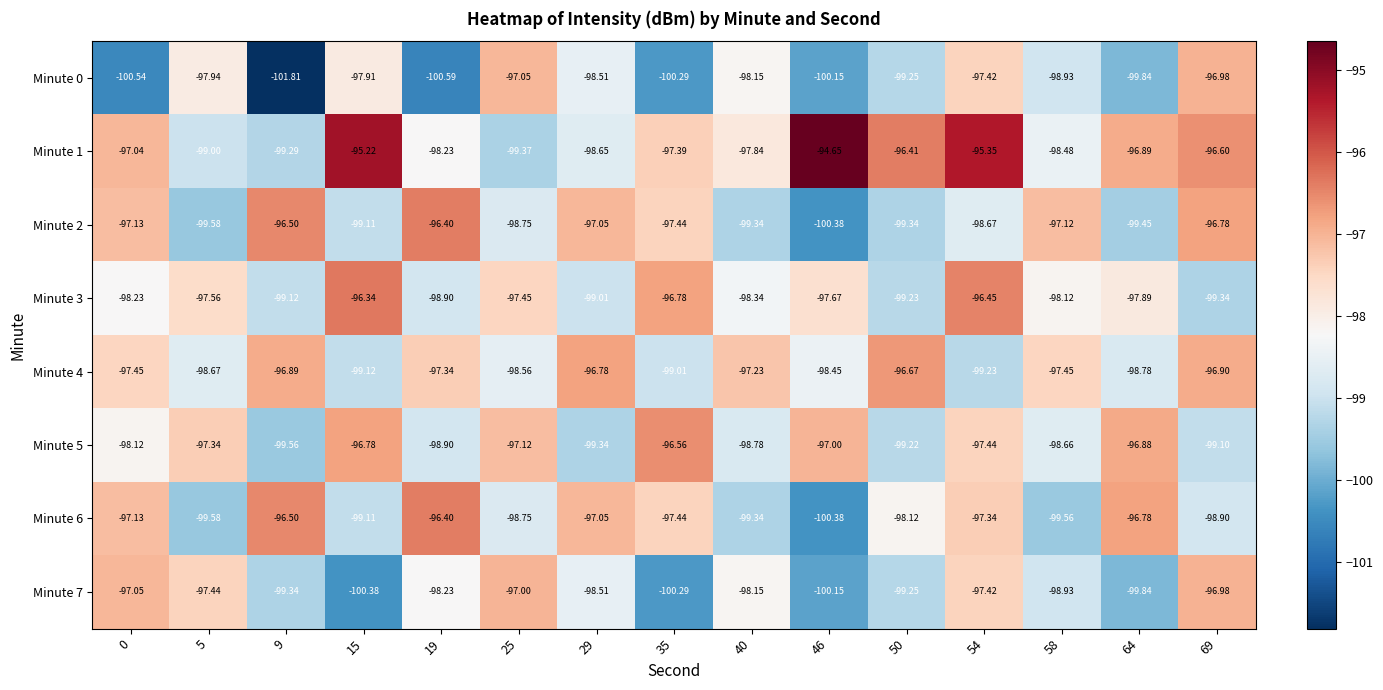

At which category is the sum across all series the highest?

54